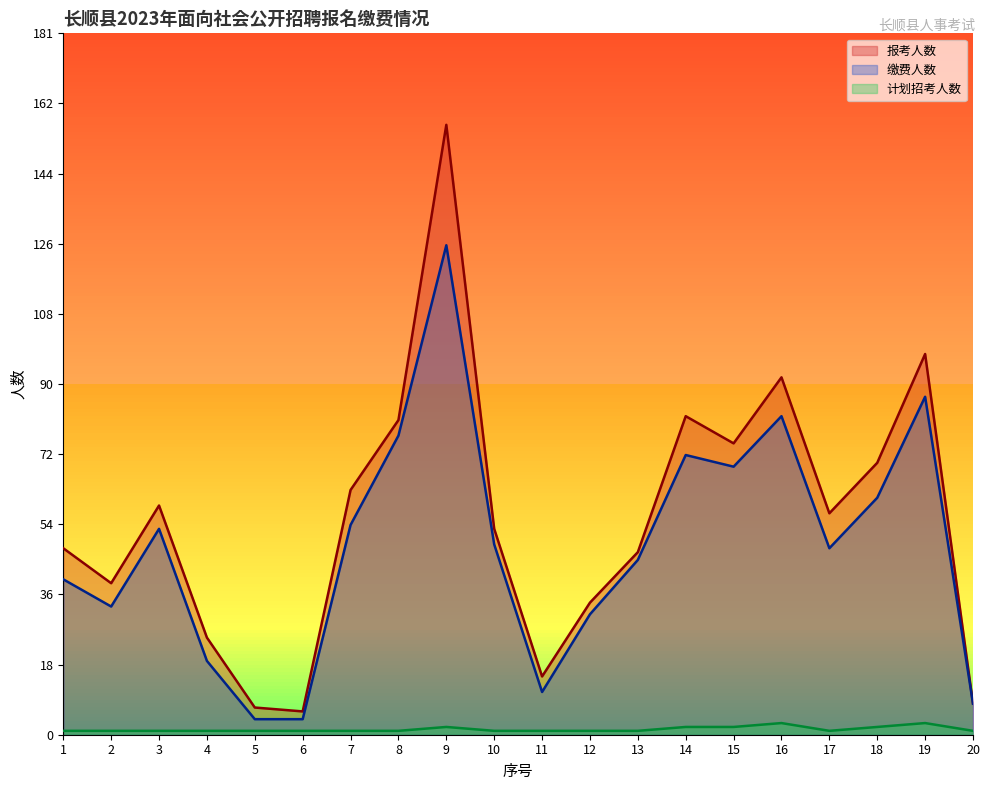

What are all the series names shown in the legend?

报考人数, 缴费人数, 计划招考人数